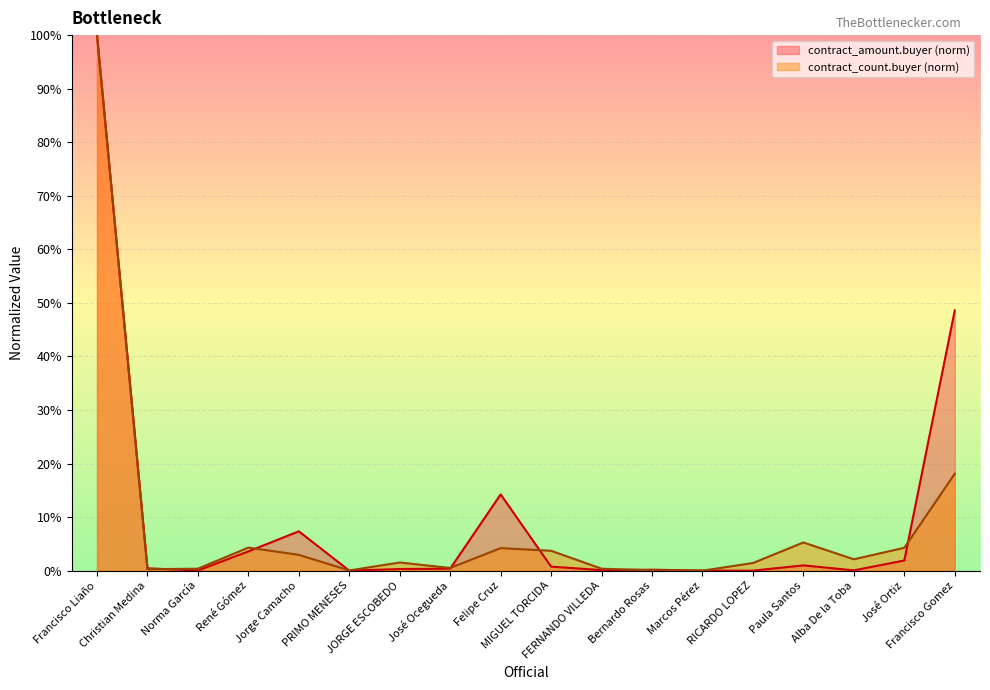

Is the value of contract_amount.buyer at Francisco Liaño greater than the value of contract_count.buyer at MIGUEL TORCIDA?

Yes